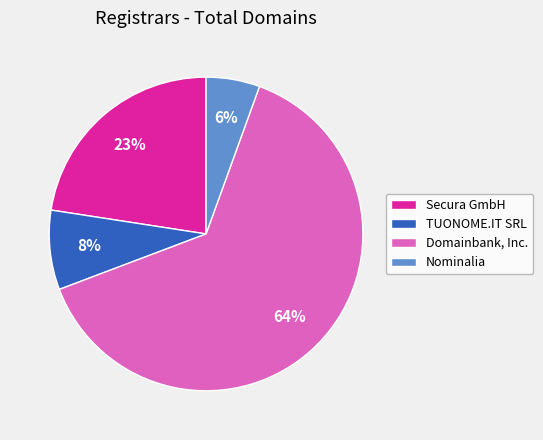

How many slices are in this pie chart?

4